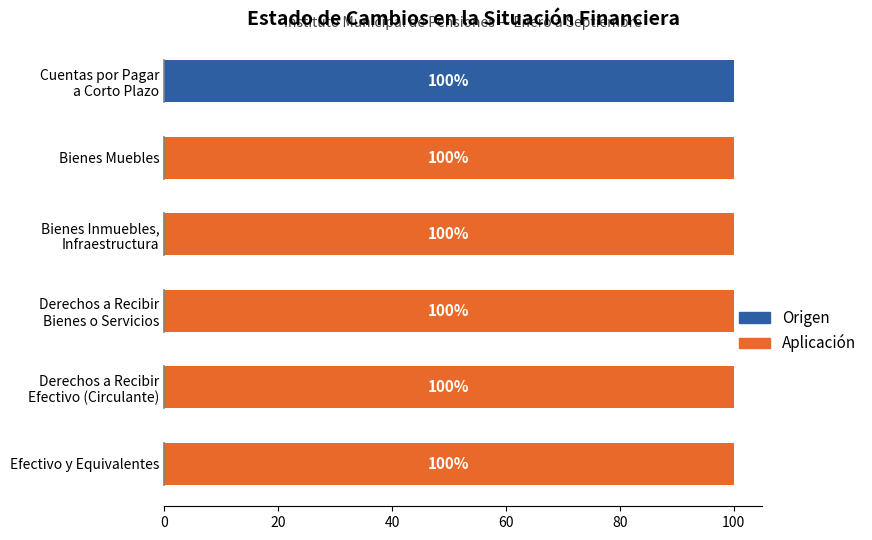

What is the sum of all Aplicación values?

500